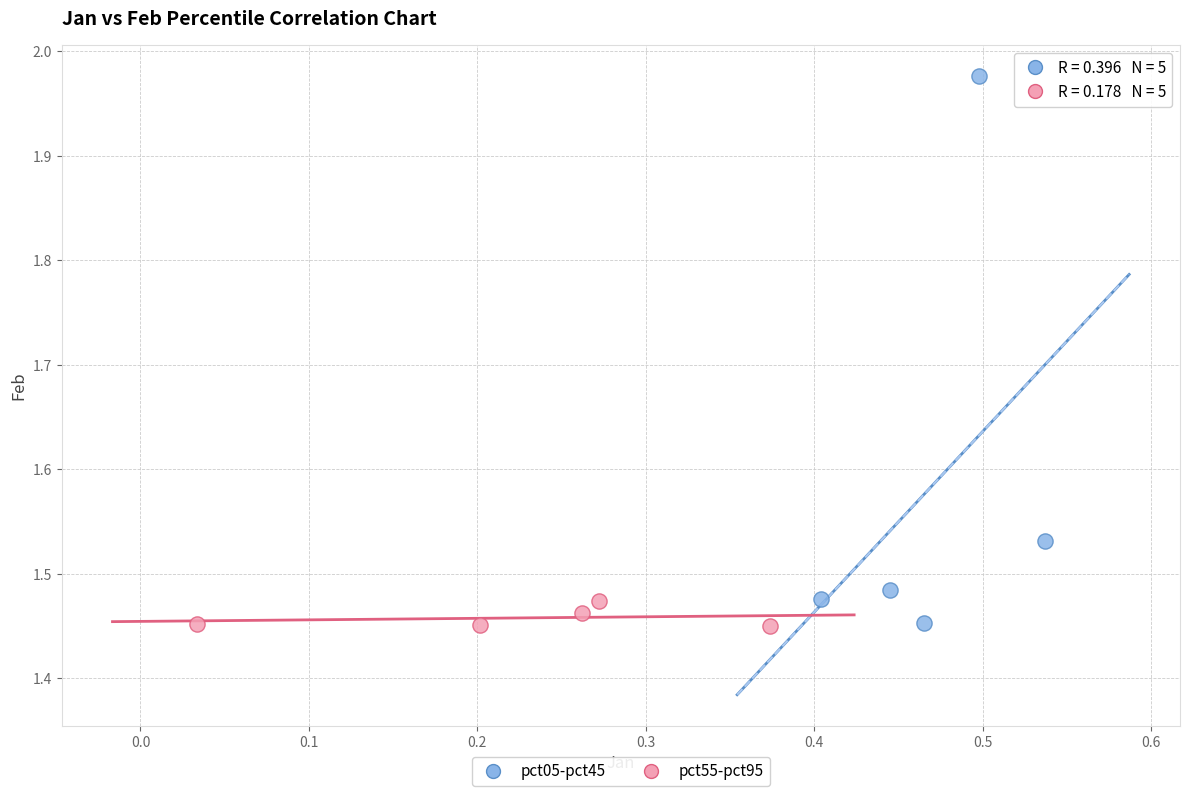

Which series reaches the maximum Y coordinate?

pct05-pct45